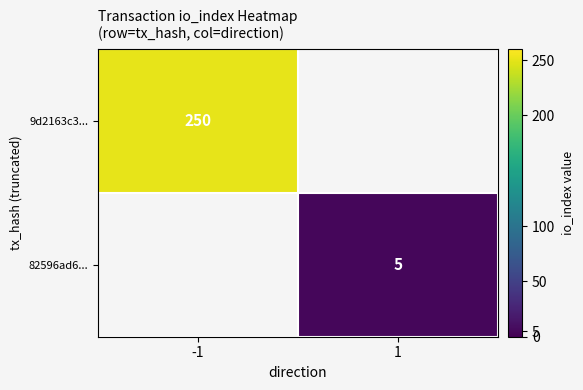

The value of 82596ad6... at 1 is 5. True or false?

True